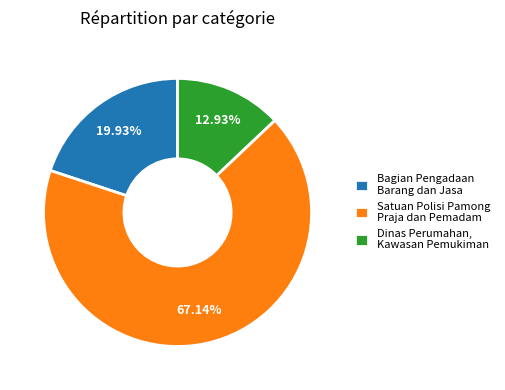

Which slice represents more than half of the pie?

Satuan Polisi Pamong Praja dan Pemadam